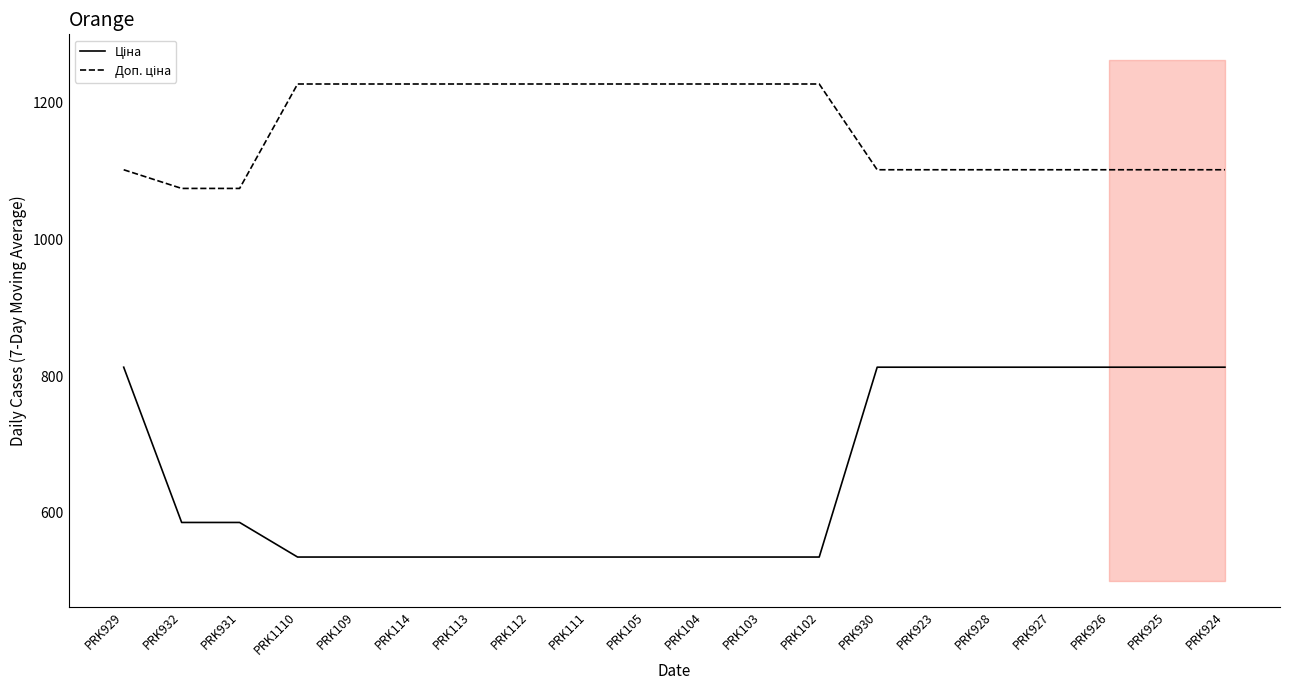

At which category does the chart reach its peak across all series?

PRK1110